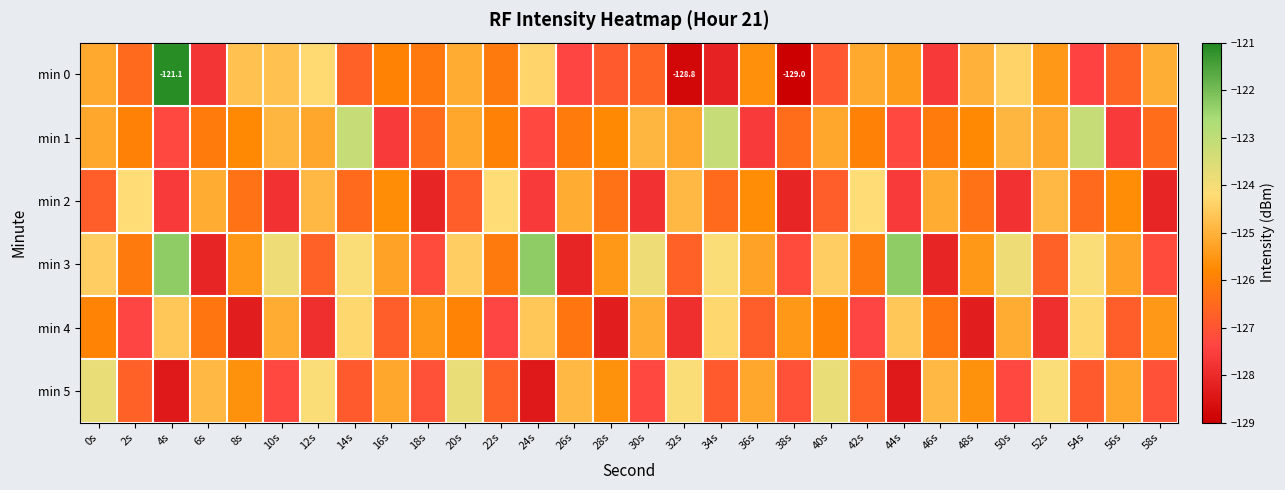

List the series in order of their peak value, lowest first.

min 4, min 2, min 5, min 1, min 3, min 0